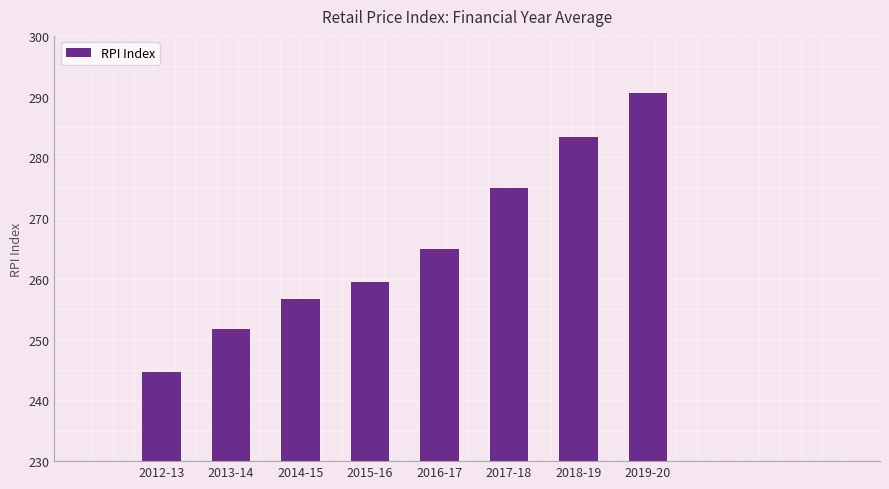

What is the value of the 8th bar from the left?

290.6